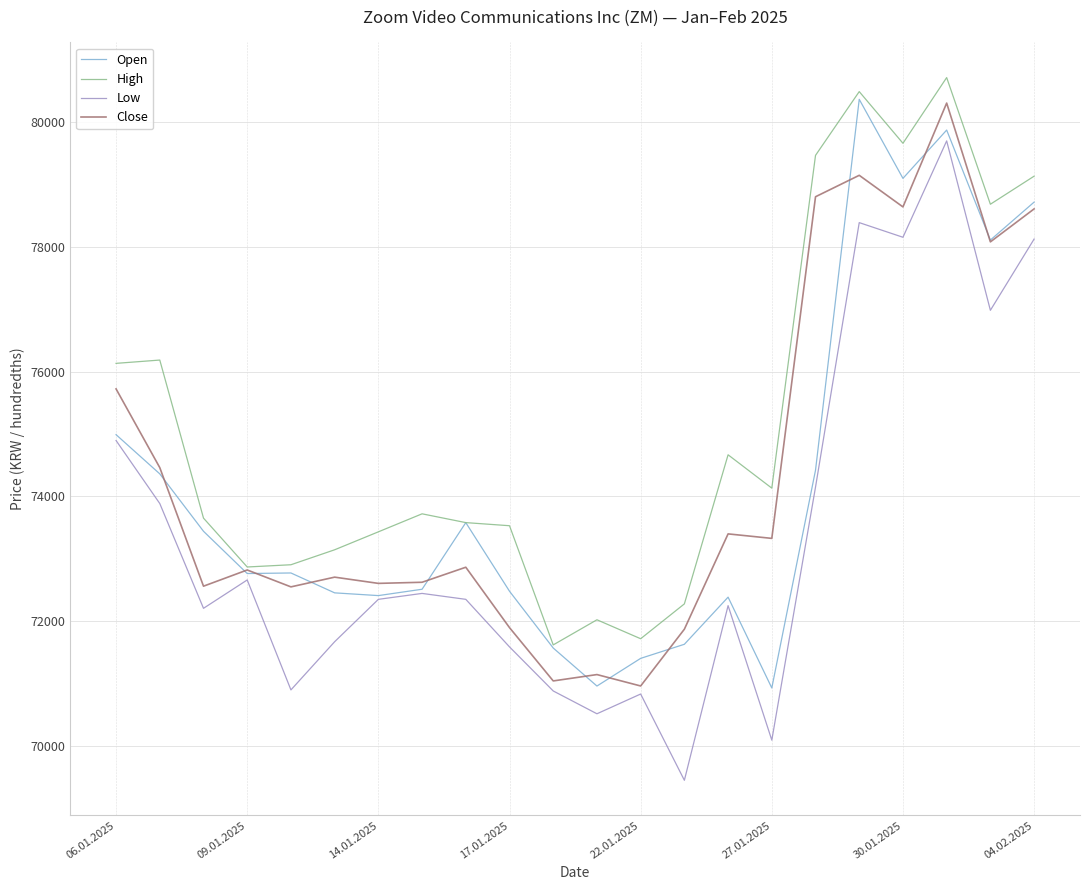

What is the greatest value displayed?

80719